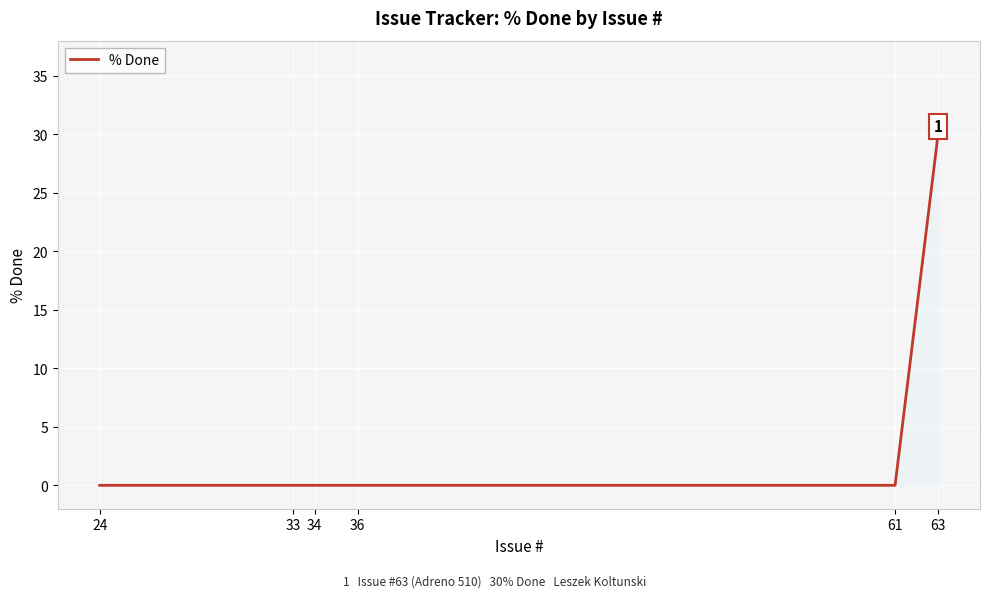

What is the difference between the maximum and minimum values?

30